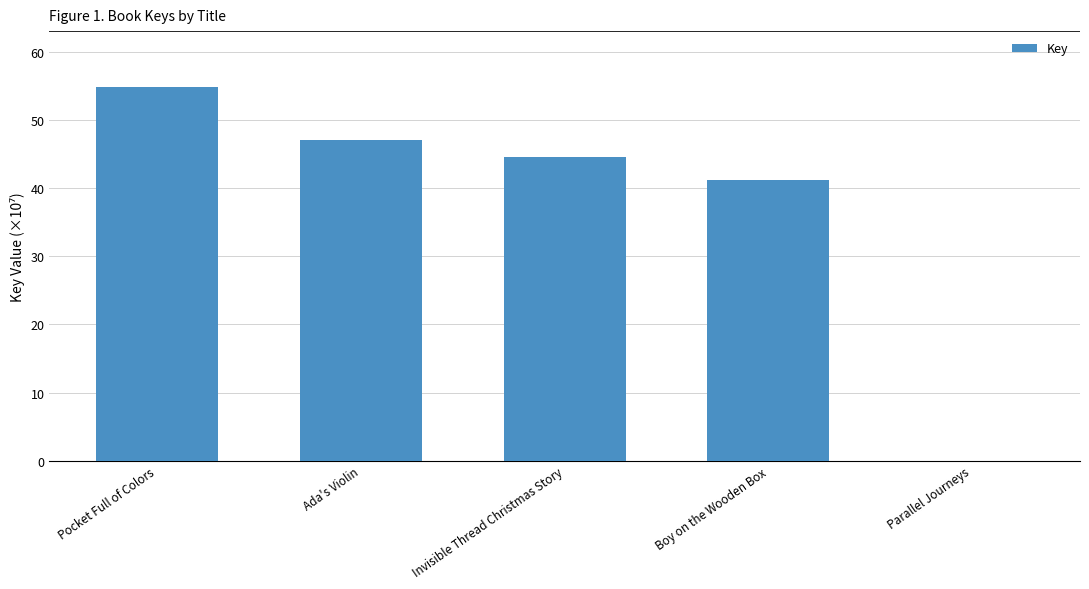

Which category has the highest value across all series?

Pocket Full of Colors